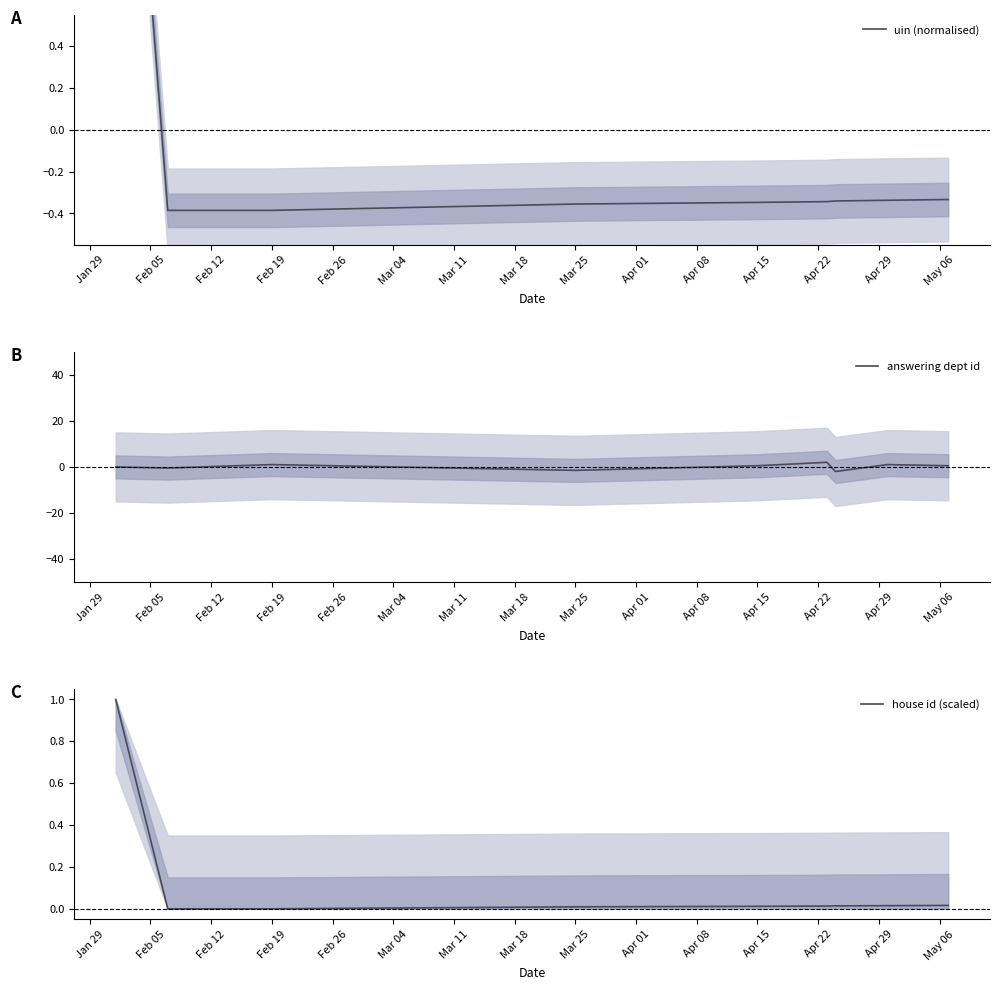

Reading right to left, transcribe all the data shown in this chart.

uin (normalised): -0.3	-0.3	-0.3	-0.3	-0.3	-0.4	-0.4	-0.4	2.8
answering dept id: 0.5	1.0	-2.0	2.0	0.5	-1.5	1.0	-0.5	0.0
house id (scaled): 0.0	0.0	0.0	0.0	0.0	0.0	0.0	0.0	1.0